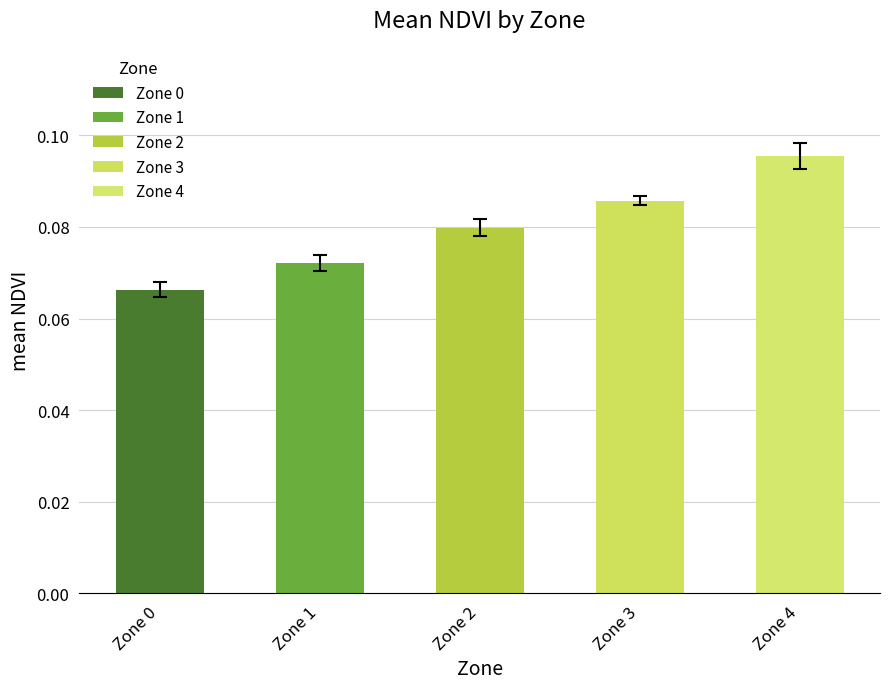

What is the greatest value displayed?

0.1